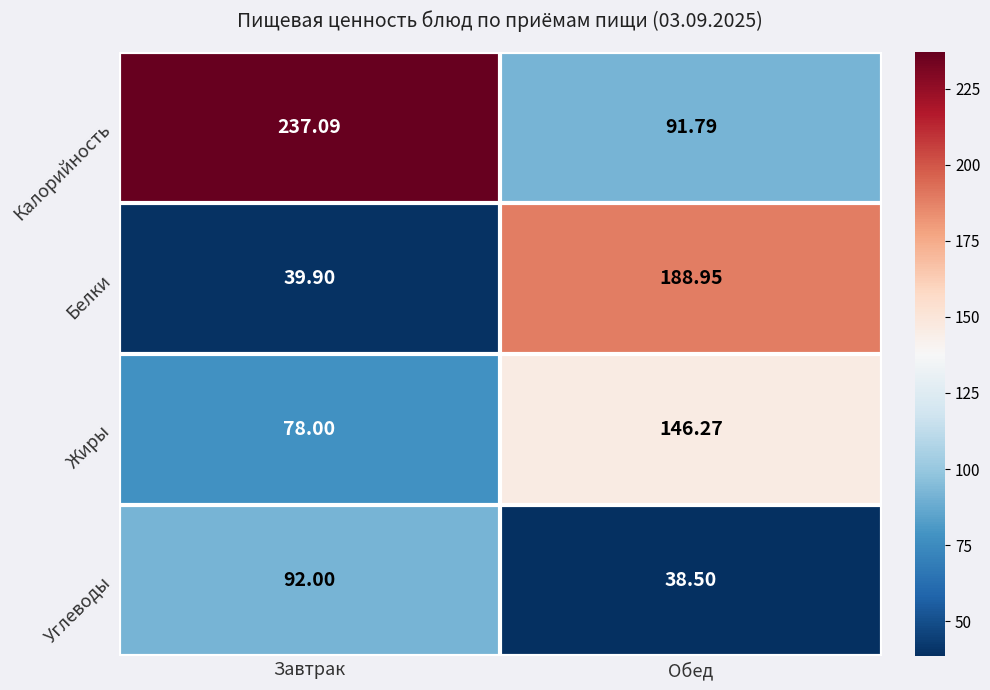

Which category has the highest value in the Белки series?

Обед